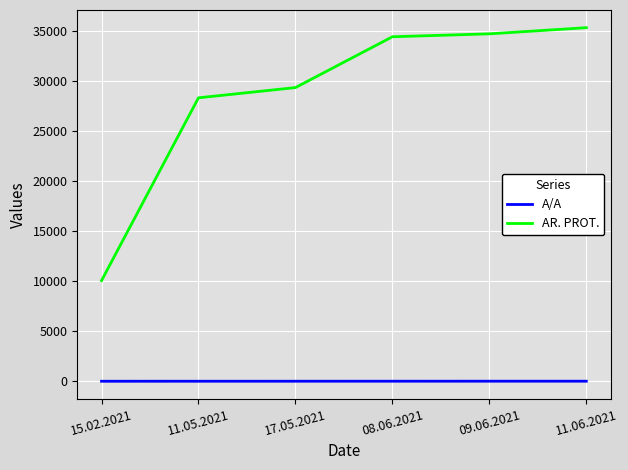

Which series has the largest range (max minus min)?

AR. PROT.